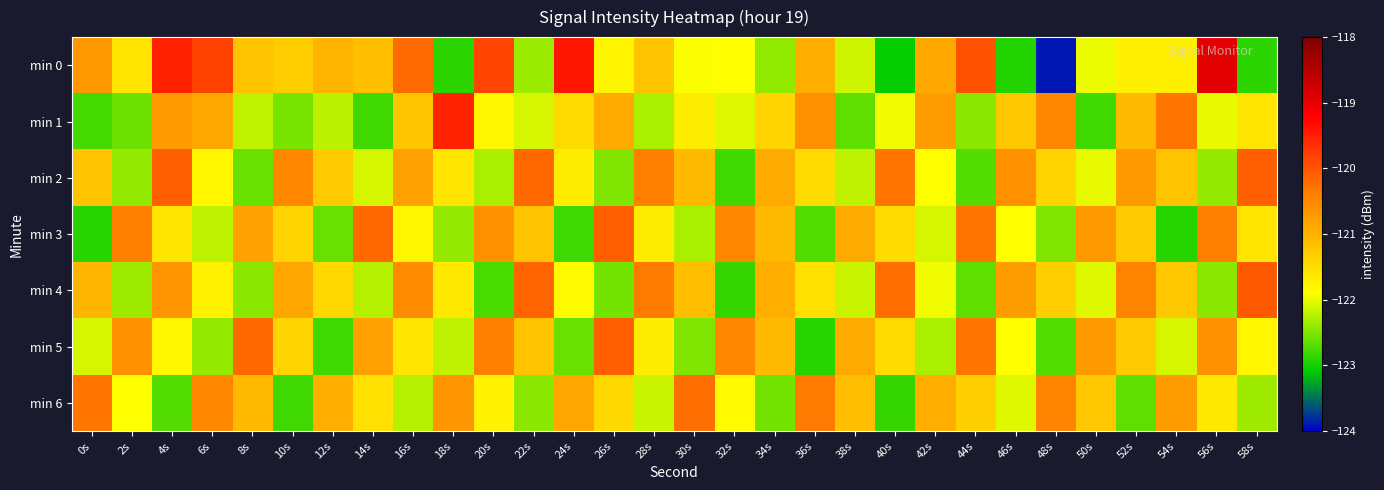

Reading right to left, list all the values displayed in this chart.

min 0: 58s=-122.9	56s=-118.9	54s=-121.7	52s=-121.7	50s=-122.0	48s=-123.9	46s=-122.9	44s=-120.0	42s=-120.9	40s=-123.1	38s=-122.1	36s=-120.9	34s=-122.4	32s=-121.9	30s=-121.9	28s=-121.2	26s=-121.8	24s=-119.4	22s=-122.4	20s=-119.8	18s=-122.9	16s=-120.2	14s=-121.2	12s=-121.0	10s=-121.3	8s=-121.2	6s=-119.8	4s=-119.5	2s=-121.6	0s=-120.7
min 1: 58s=-121.6	56s=-122.0	54s=-120.3	52s=-121.1	50s=-122.8	48s=-120.5	46s=-121.2	44s=-122.5	42s=-120.8	40s=-122.0	38s=-122.7	36s=-120.6	34s=-121.4	32s=-122.0	30s=-121.7	28s=-122.3	26s=-120.9	24s=-121.5	22s=-122.1	20s=-121.8	18s=-119.5	16s=-121.2	14s=-122.8	12s=-122.2	10s=-122.5	8s=-122.2	6s=-120.9	4s=-120.7	2s=-122.6	0s=-122.8
min 2: 58s=-120.1	56s=-122.4	54s=-121.2	52s=-120.7	50s=-122.0	48s=-121.4	46s=-120.6	44s=-122.7	42s=-121.9	40s=-120.3	38s=-122.2	36s=-121.5	34s=-120.9	32s=-122.8	30s=-121.1	28s=-120.4	26s=-122.5	24s=-121.7	22s=-120.2	20s=-122.3	18s=-121.6	16s=-120.8	14s=-122.1	12s=-121.3	10s=-120.5	8s=-122.6	6s=-121.8	4s=-120.1	2s=-122.4	0s=-121.2
min 3: 58s=-121.6	56s=-120.4	54s=-122.9	52s=-121.3	50s=-120.7	48s=-122.5	46s=-121.9	44s=-120.3	42s=-122.1	40s=-121.5	38s=-120.9	36s=-122.7	34s=-121.1	32s=-120.5	30s=-122.3	28s=-121.7	26s=-120.1	24s=-122.8	22s=-121.2	20s=-120.6	18s=-122.4	16s=-121.8	14s=-120.2	12s=-122.6	10s=-121.4	8s=-120.8	6s=-122.2	4s=-121.6	2s=-120.4	0s=-122.9
min 4: 58s=-120.0	56s=-122.5	54s=-121.2	52s=-120.5	50s=-122.0	48s=-121.3	46s=-120.8	44s=-122.7	42s=-122.0	40s=-120.2	38s=-122.2	36s=-121.5	34s=-121.0	32s=-122.8	30s=-121.2	28s=-120.3	26s=-122.5	24s=-121.8	22s=-120.2	20s=-122.8	18s=-121.7	16s=-120.5	14s=-122.2	12s=-121.5	10s=-120.8	8s=-122.5	6s=-121.8	4s=-120.7	2s=-122.3	0s=-121.0
min 5: 58s=-121.8	56s=-120.6	54s=-122.1	52s=-121.3	50s=-120.7	48s=-122.7	46s=-121.9	44s=-120.3	42s=-122.3	40s=-121.5	38s=-120.9	36s=-122.9	34s=-121.1	32s=-120.5	30s=-122.5	28s=-121.7	26s=-120.1	24s=-122.6	22s=-121.2	20s=-120.4	18s=-122.2	16s=-121.6	14s=-120.8	12s=-122.8	10s=-121.4	8s=-120.2	6s=-122.4	4s=-121.8	2s=-120.6	0s=-122.1
min 6: 58s=-122.3	56s=-121.7	54s=-120.8	52s=-122.7	50s=-121.2	48s=-120.5	46s=-122.0	44s=-121.3	42s=-121.0	40s=-122.8	38s=-121.2	36s=-120.3	34s=-122.5	32s=-121.8	30s=-120.2	28s=-122.2	26s=-121.5	24s=-120.8	22s=-122.5	20s=-121.8	18s=-120.7	16s=-122.2	14s=-121.5	12s=-121.0	10s=-122.8	8s=-121.1	6s=-120.5	4s=-122.7	2s=-121.9	0s=-120.3